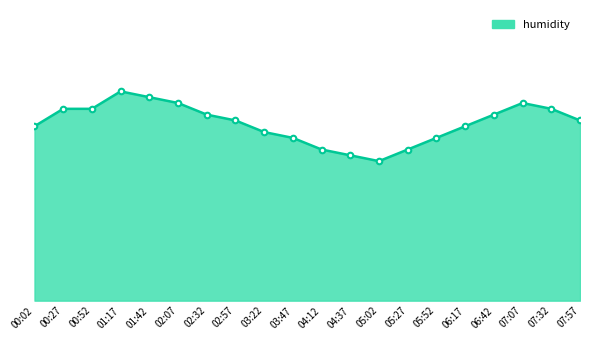

Is this an area chart (filled region under the line)?

Yes